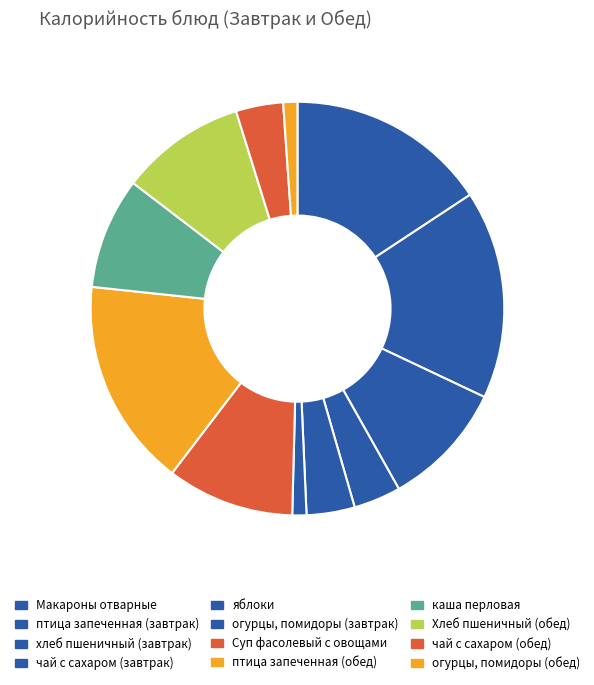

Rank the categories by value from lowest to highest.

огурцы, помидоры (завтрак), огурцы, помидоры (обед), чай с сахаром (завтрак), чай с сахаром (обед), яблоки, каша перловая, хлеб пшеничный (завтрак), Хлеб пшеничный (обед), Суп фасолевый с овощами, Макароны отварные, птица запеченная (завтрак), птица запеченная (обед)